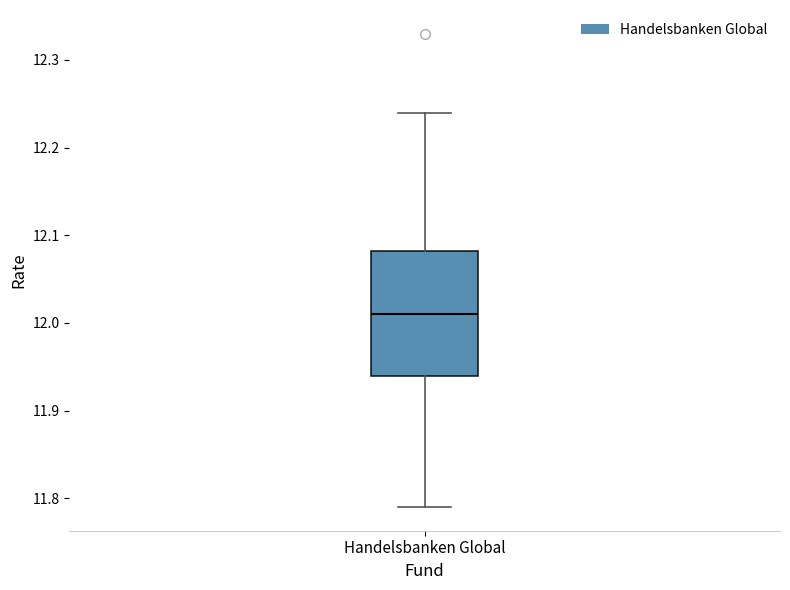

Read this box plot against the y-axis: the position of the median line, the range covered by the box, and the ends of both whiskers. The values are not printed on the chart, so give them approximately, as read against the axis.

median 12.01, box 11.94 to 12.08, whiskers 11.79 to 12.24